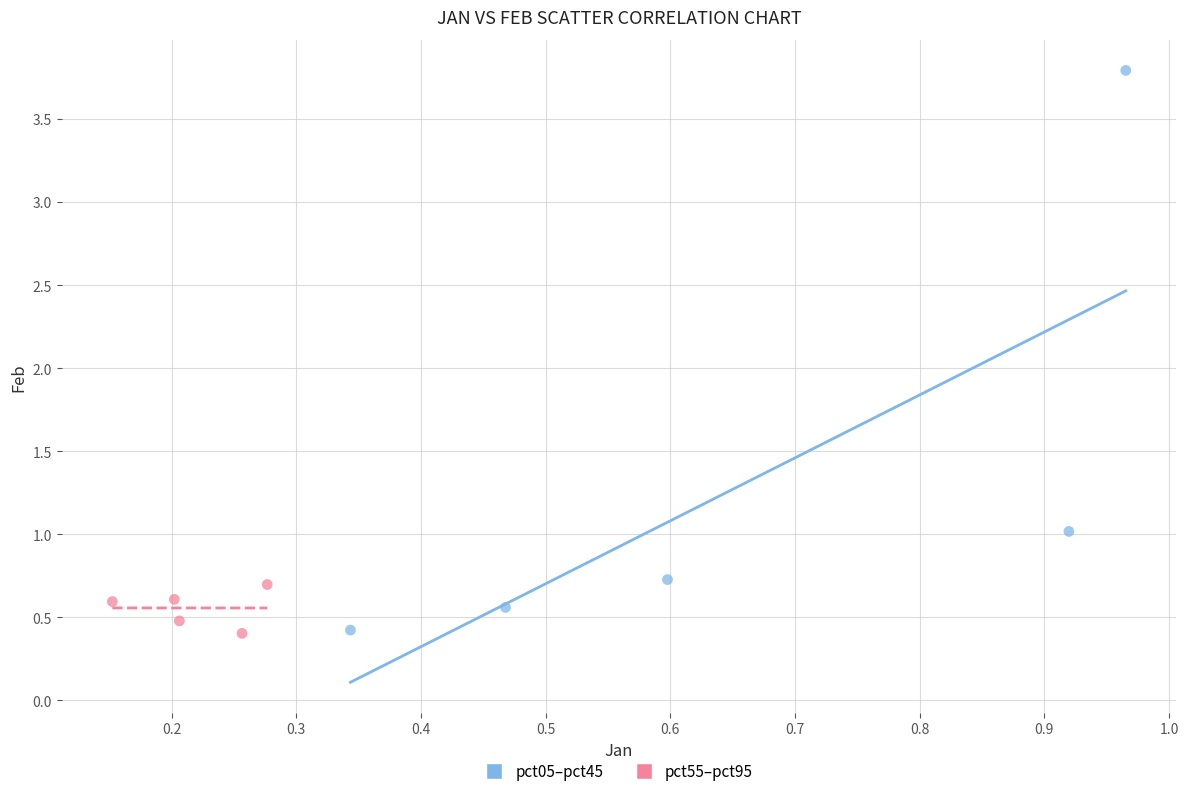

What are all the series names shown in the legend?

pct05–pct45, pct55–pct95